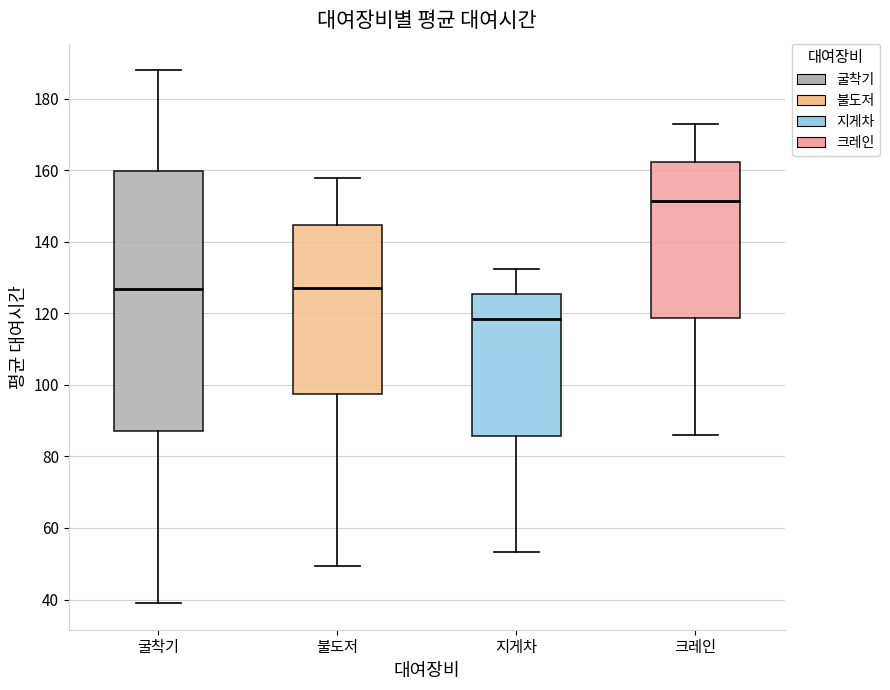

Where does the lower whisker of the box for 굴착기 end on the y-axis? The values are not printed on the chart, so give them approximately, as read against the axis.

40